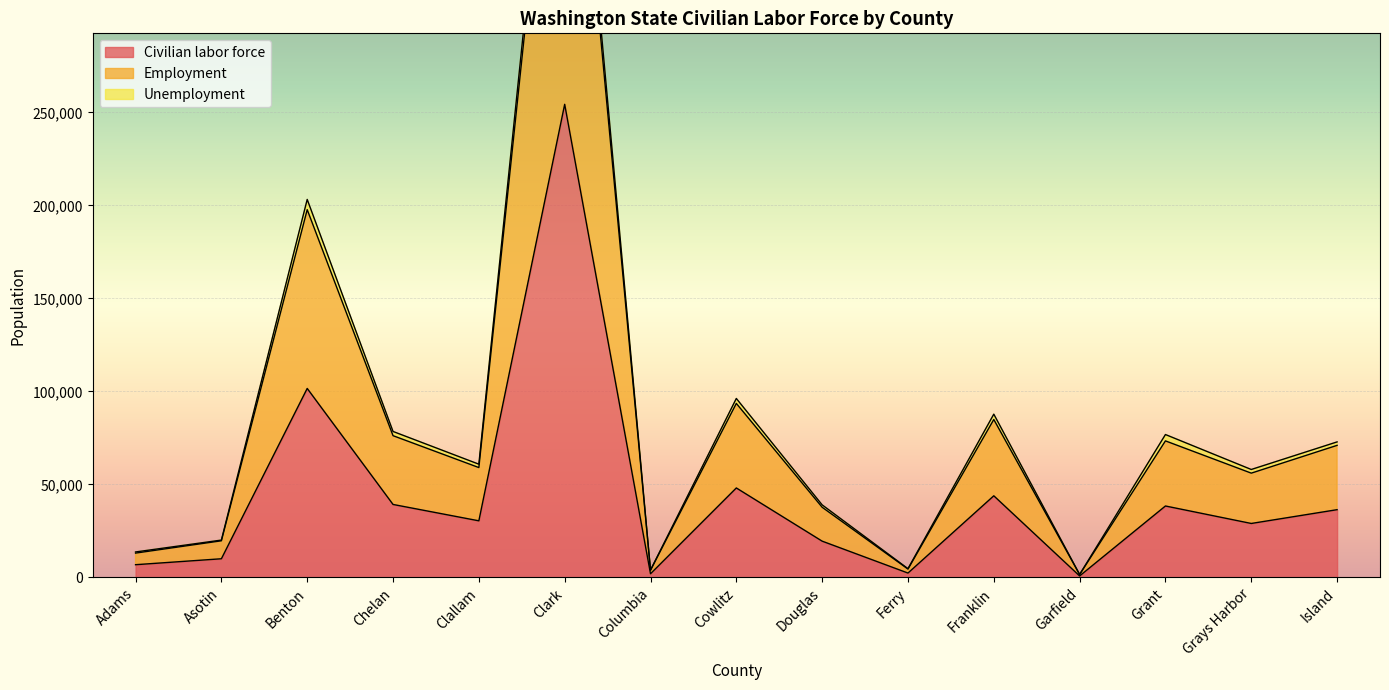

Reading left to right, list all the values displayed in this chart.

Civilian labor force: 6853	10046	101605	39241	30443	254349	1975	48110	19511	2363	43892	806	38415	29020	36433
Employment: 13090	19704	197722	76213	59070	497145	3858	93554	37737	4505	84908	1565	73411	56071	71010
Unemployment: 13706	20092	203210	78482	60886	508698	3950	96220	39022	4726	87784	1612	76830	58040	72866